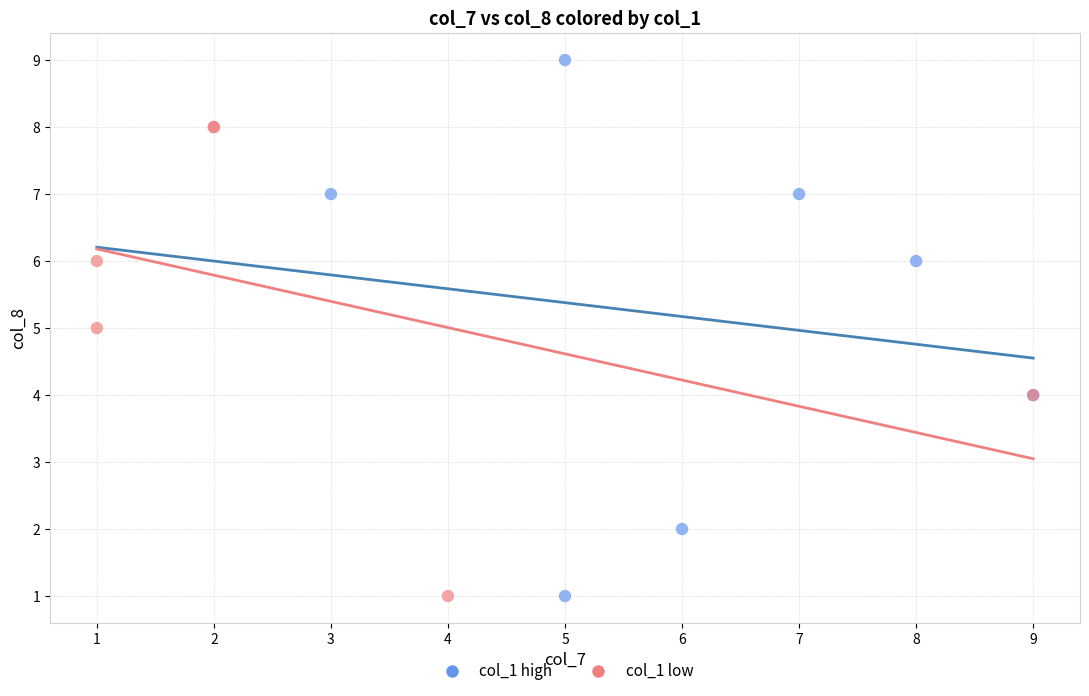

Which series has the largest Y range (max minus min)?

col_1 high